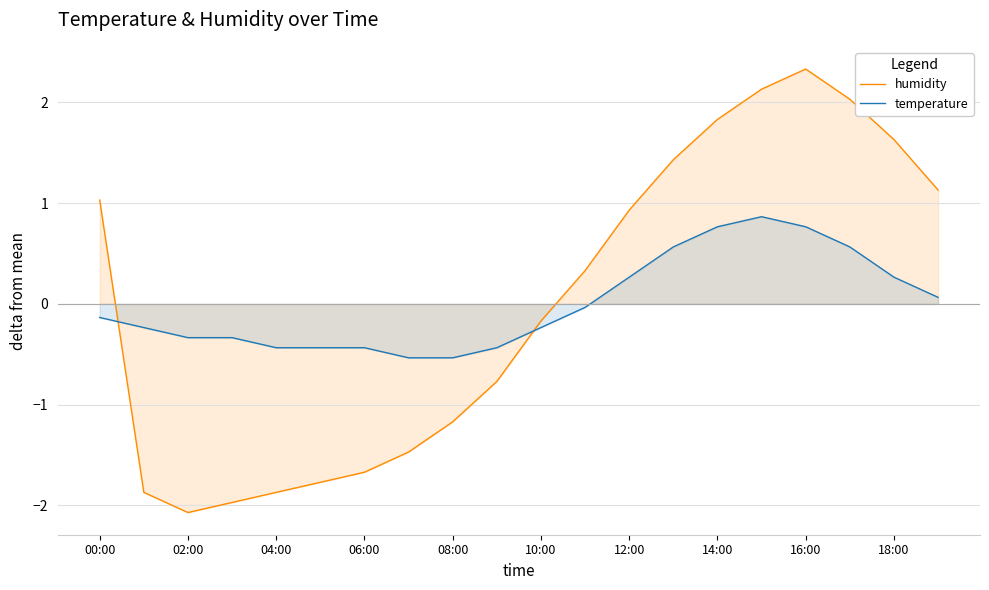

List the series in order of their overall mean, highest first.

temperature, humidity